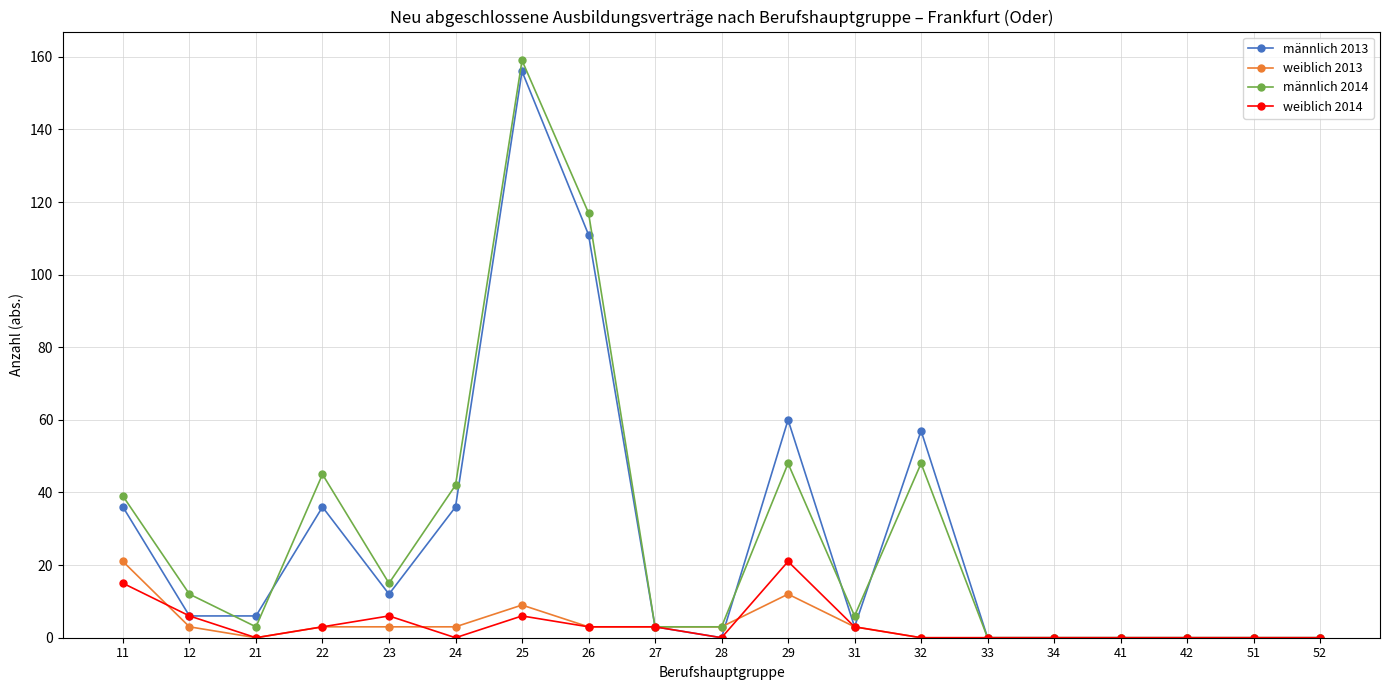

At which label does weiblich 2013 reach its peak?

11